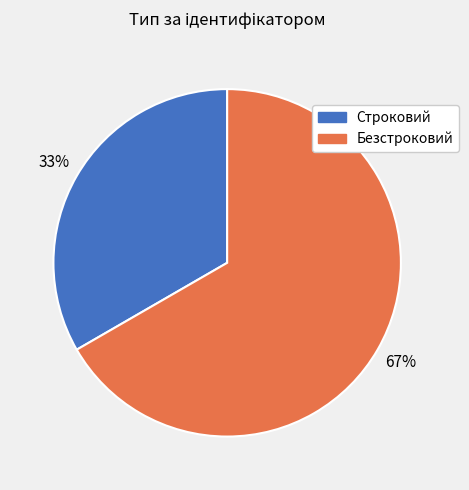

Which slice is the largest?

Безстроковий